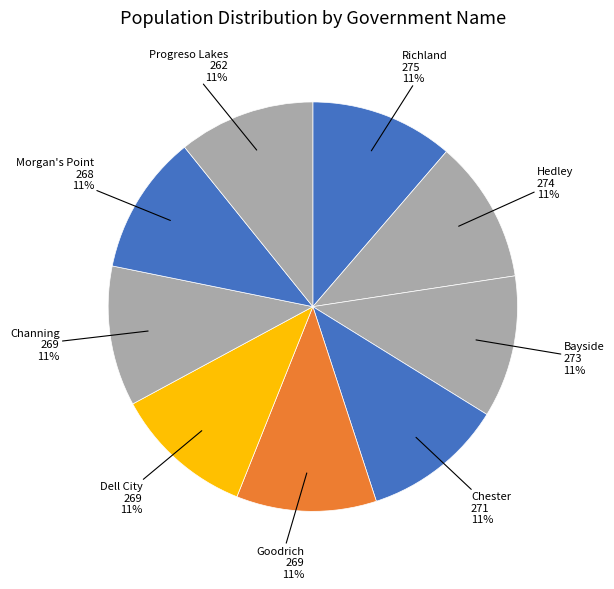

Count the number of slices in the pie.

9